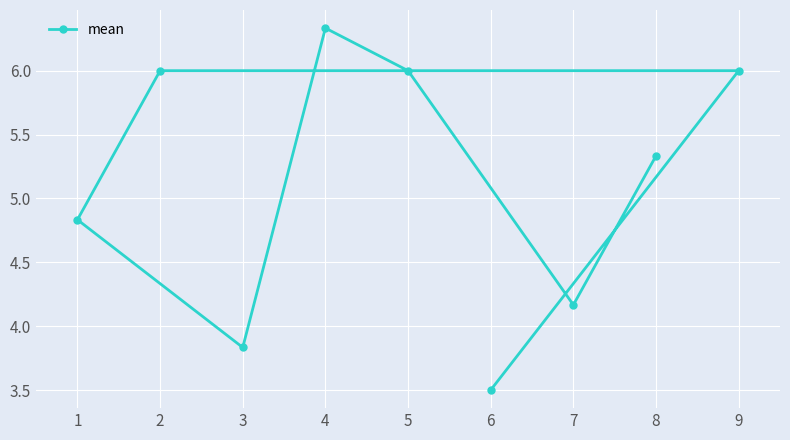

How many points are higher than both their immediate neighbors (excluding endpoints)?

1